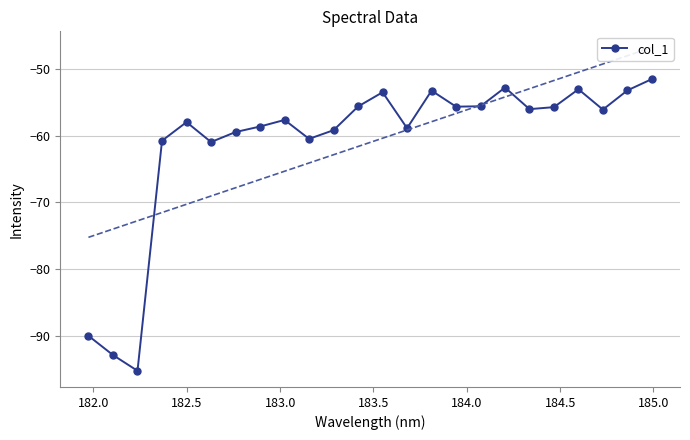

What is the value of the col_1 point at the 9th from the left?

-57.7